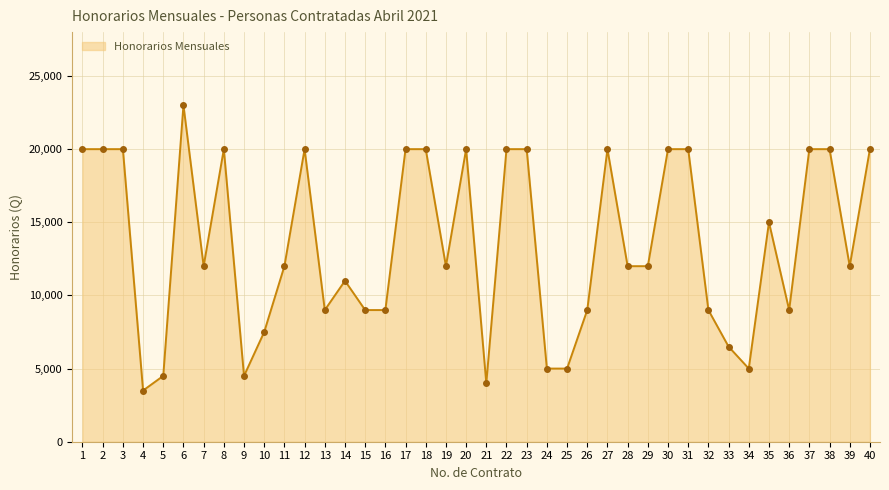

What is the value of the 11th point from the left?

12000